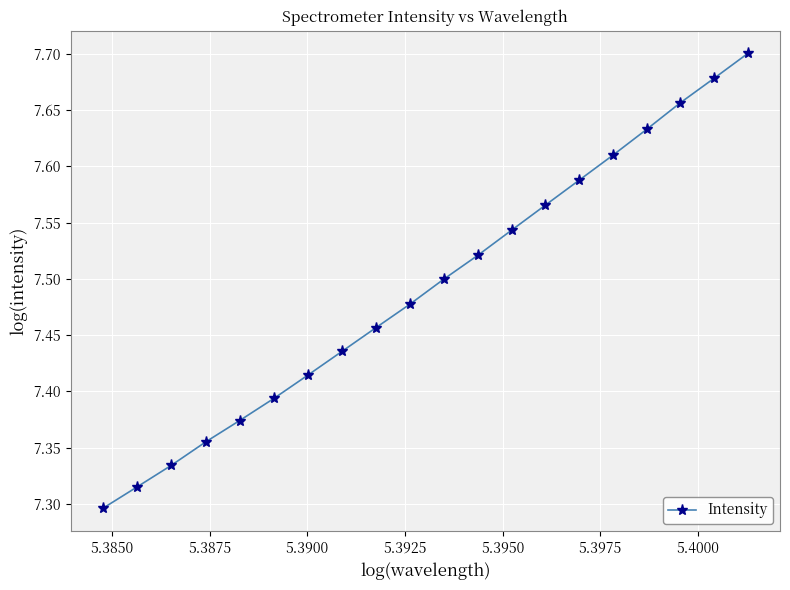

Count the values in the range 7 to 8.

20